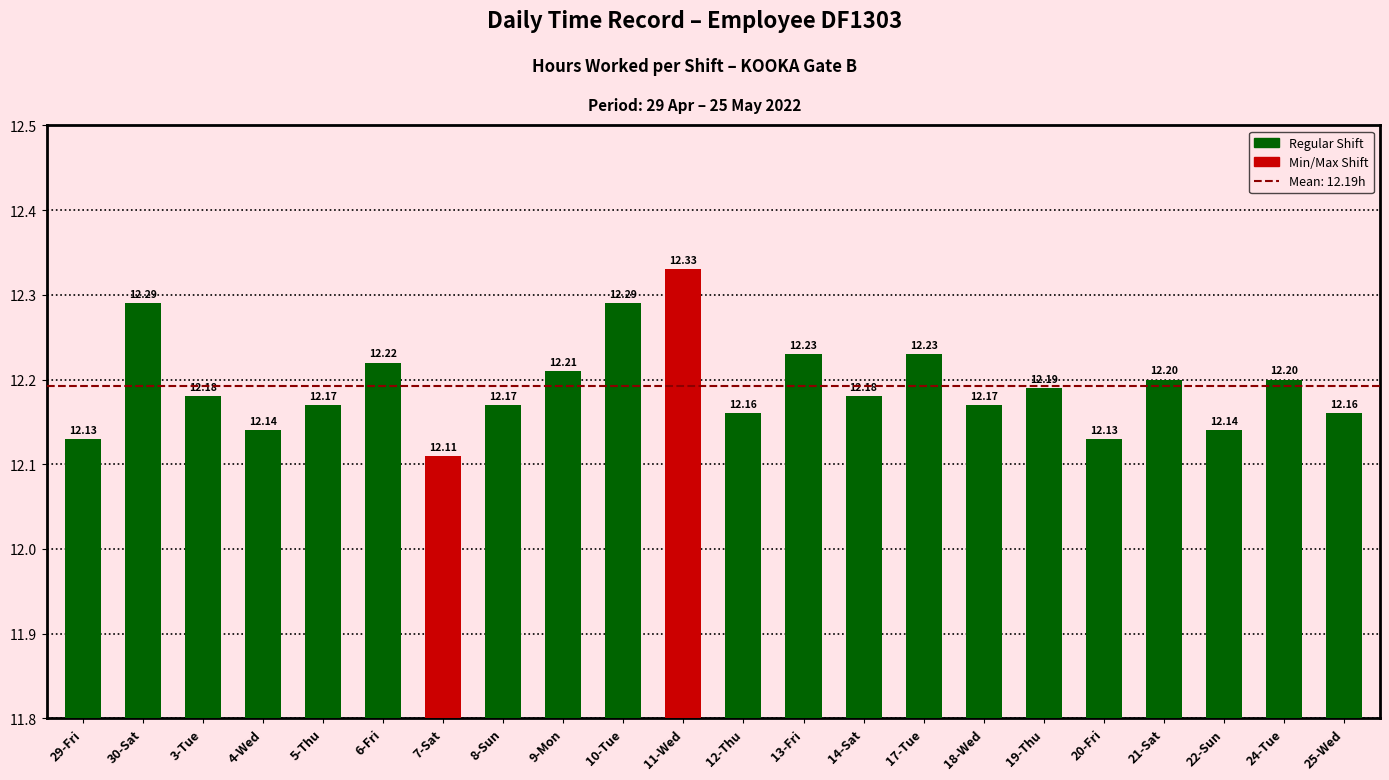

What is the ratio of the value at 17-Tue to the value at 24-Tue?

1.0